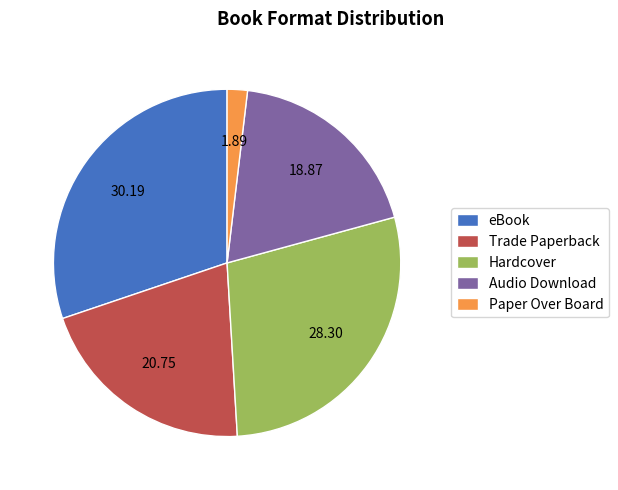

Rank the categories by value from lowest to highest.

Paper Over Board, Audio Download, Trade Paperback, Hardcover, eBook